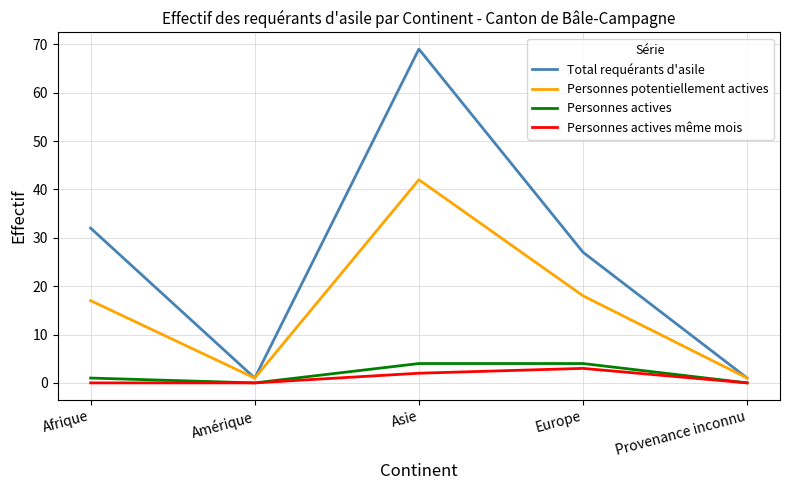

Where is Personnes potentiellement actives nearest to the value 21?

Europe